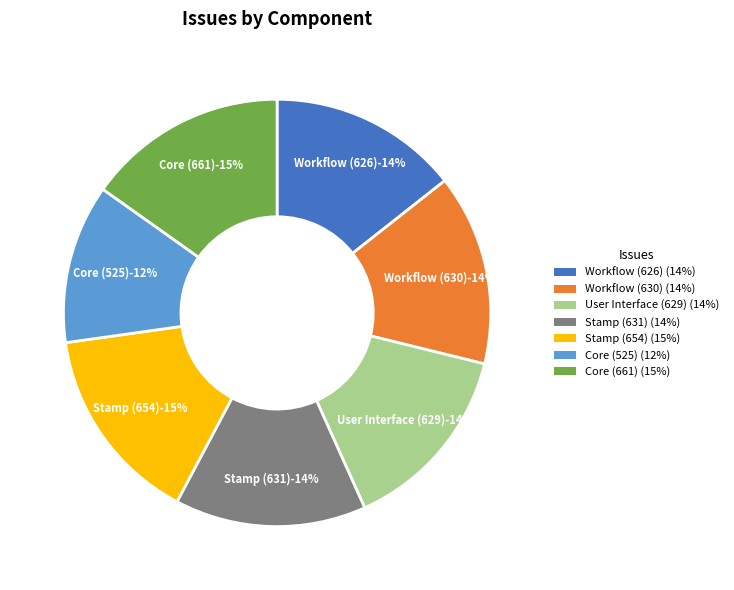

To the nearest percent, what portion does Stamp represent?

15%